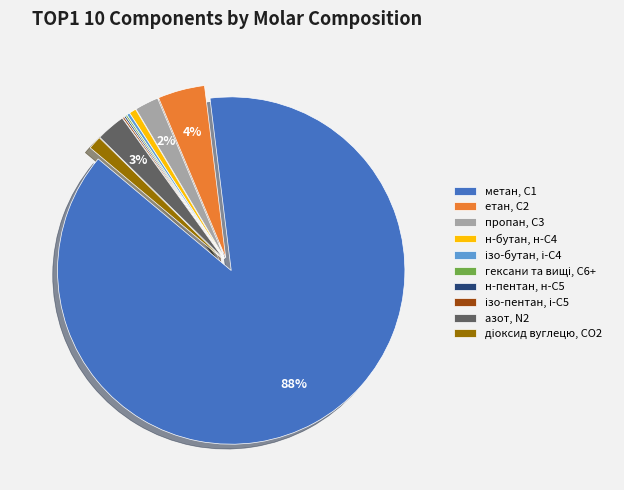

Is there a majority slice in this chart?

Yes